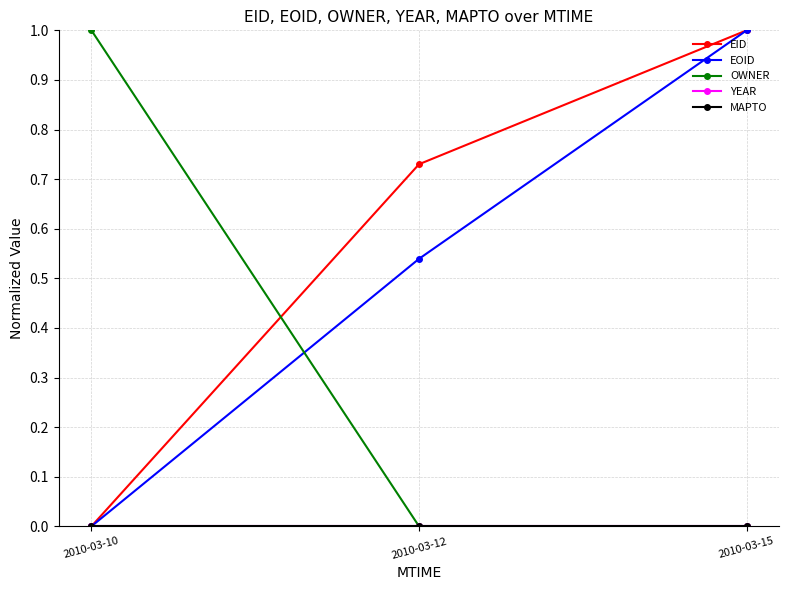

How many lines are shown in the chart?

5